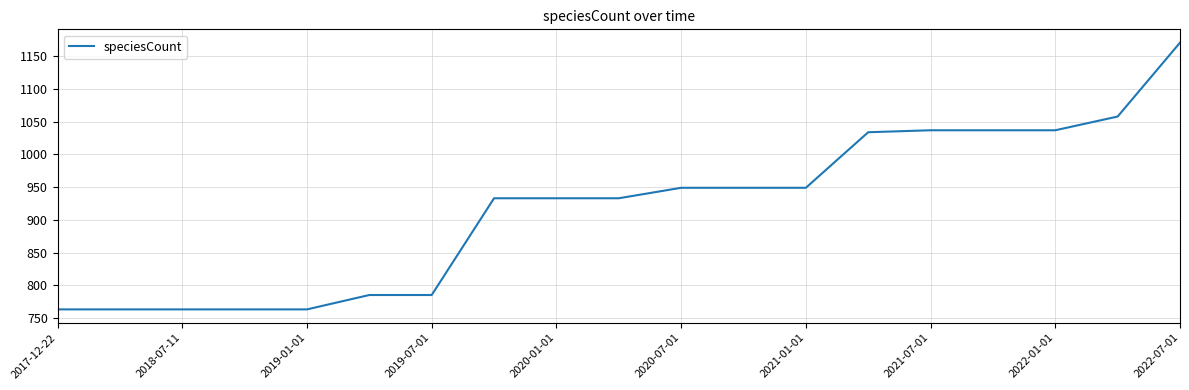

What is the maximum value shown in the chart?

1171